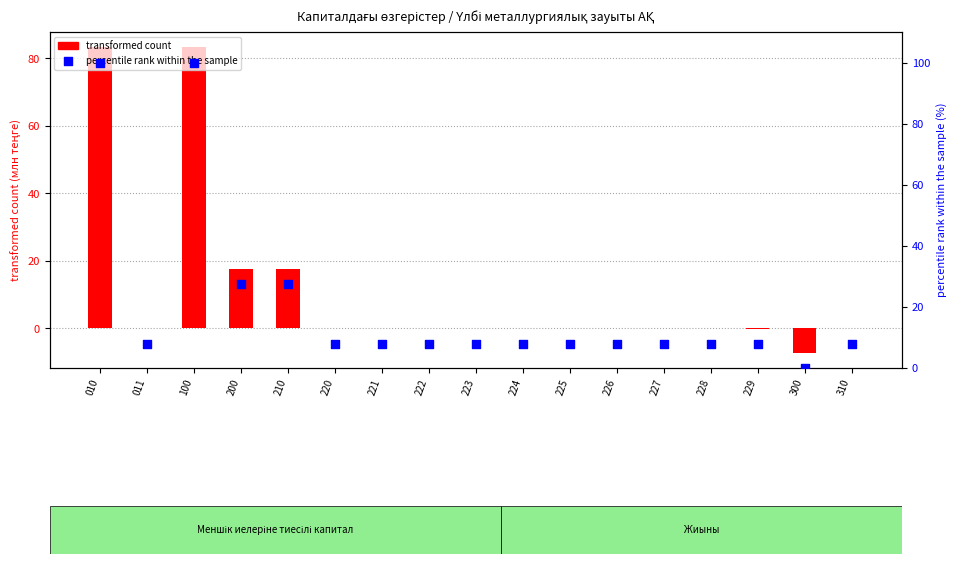

Which series contains the highest Y value?

percentile rank within the sample